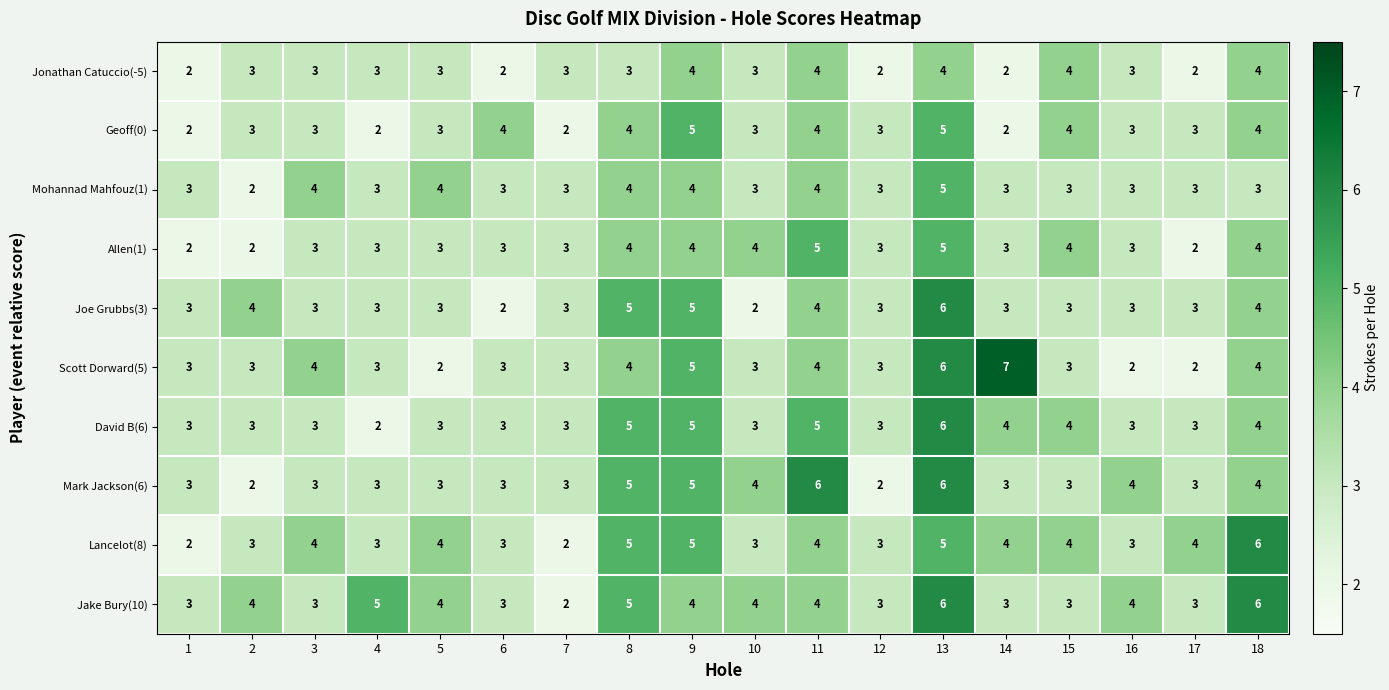

How many David B(6) values are between 3 and 4?

13